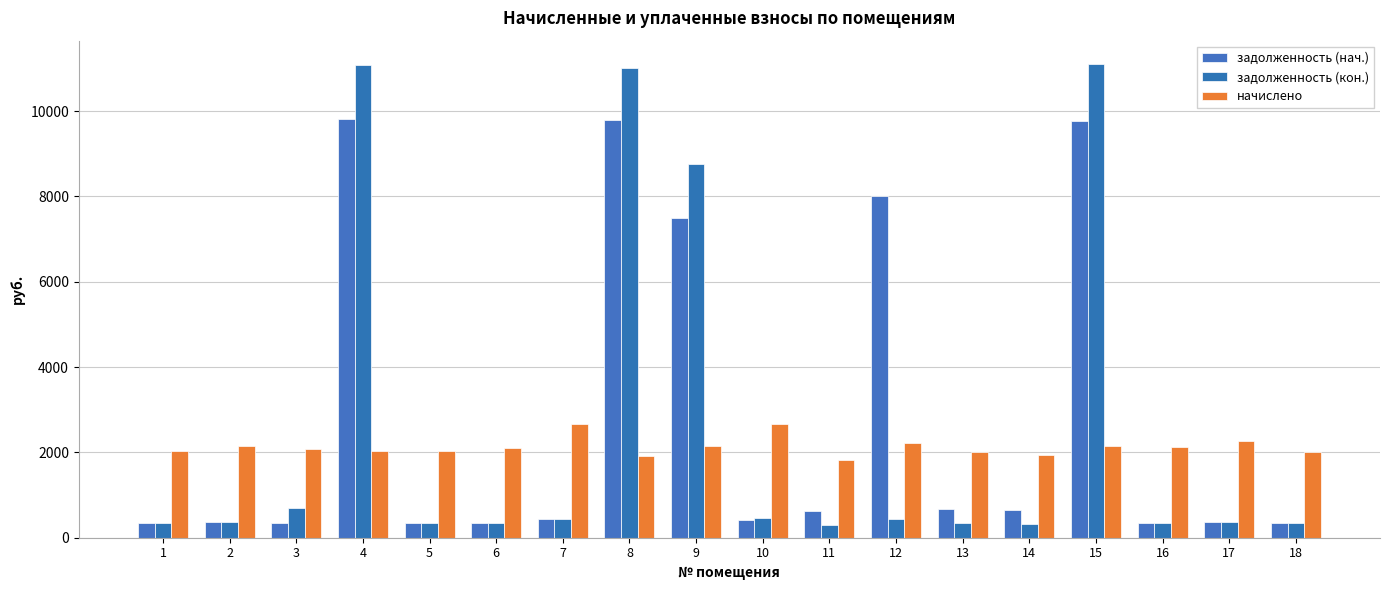

Reading left to right, list all the values displayed in this chart.

задолженность (нач.): 1=337.2	2=357.8	3=345.6	4=9807.8	5=338.4	6=351.4	7=445.0	8=9792.5	9=7503.4	10=424.2	11=617.4	12=8002.9	13=669.6	14=648.0	15=9776.4	16=352.8	17=378.0	18=334.1
задолженность (кон.): 1=337.2	2=357.8	3=691.2	4=11069.0	5=338.4	6=351.4	7=445.0	8=11001.4	9=8766.5	10=452.6	11=301.8	12=438.0	13=334.4	14=324.0	15=11095.2	16=352.8	17=378.0	18=334.1
начислено: 1=2023.5	2=2147.0	3=2073.6	4=2030.4	5=2030.4	6=2108.2	7=2669.8	8=1926.7	9=2151.4	10=2656.8	11=1814.4	12=2227.8	13=2008.8	14=1944.0	15=2147.0	16=2116.8	17=2268.0	18=2004.5